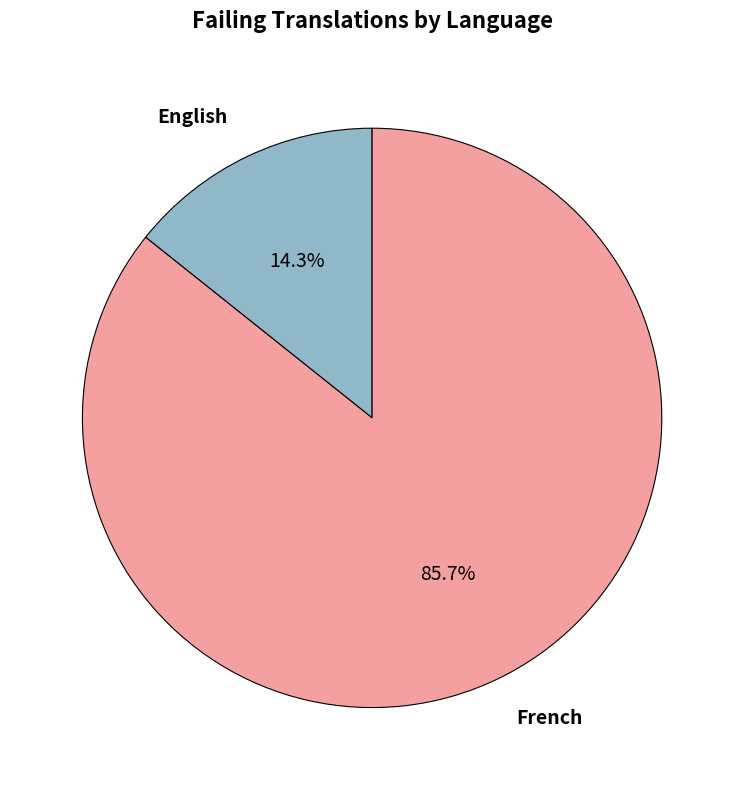

Is there a majority slice in this chart?

Yes